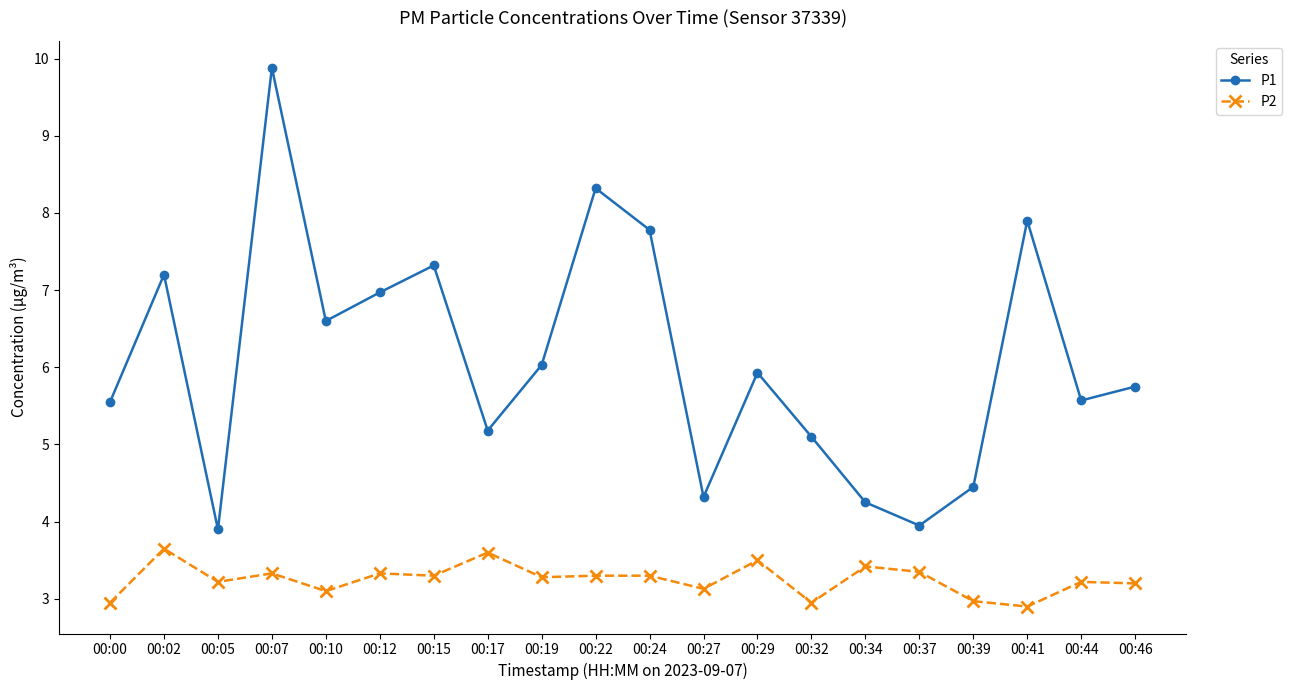

What is the difference between the maximum and minimum values in the P1 series?

6.0